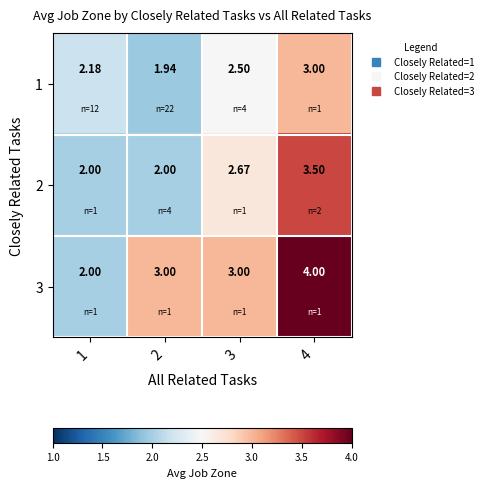

Is the value of 2 at 2 greater than the value of 1 at 2?

Yes